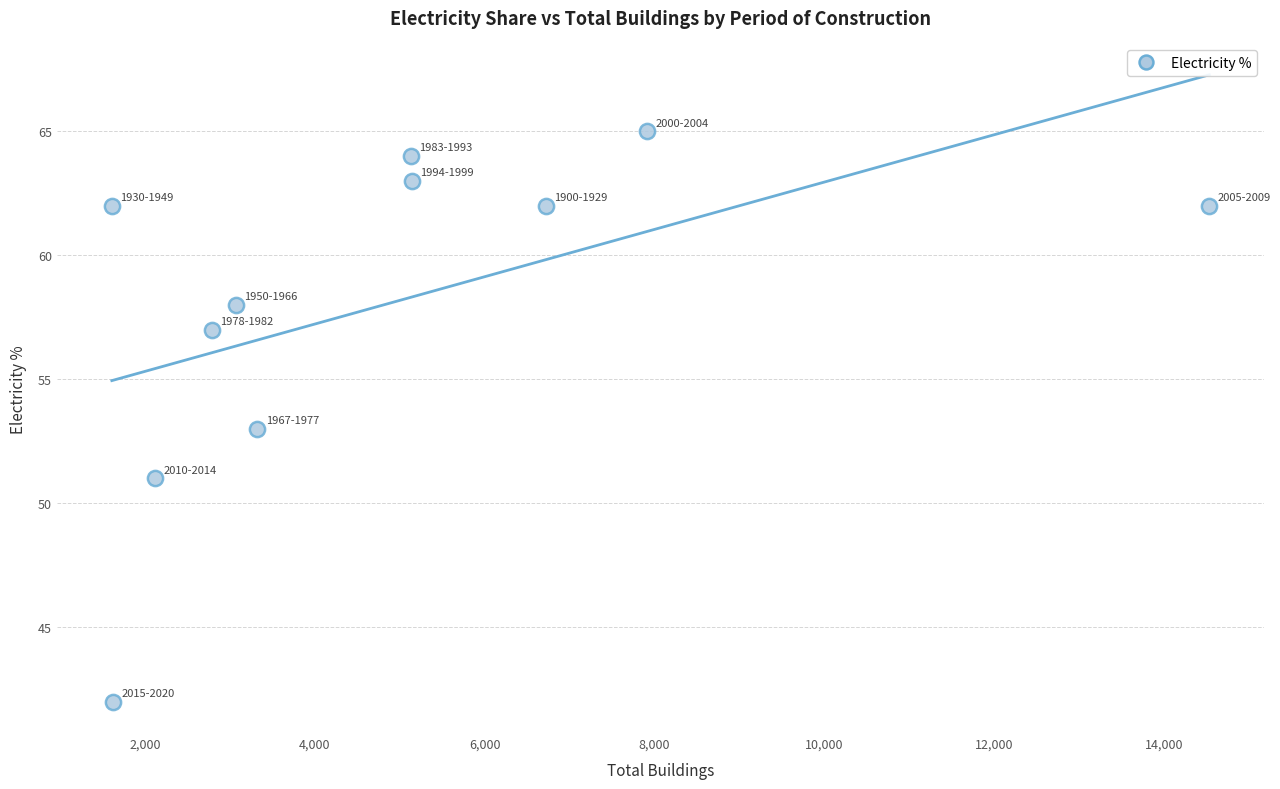

What is the average Y value?

58